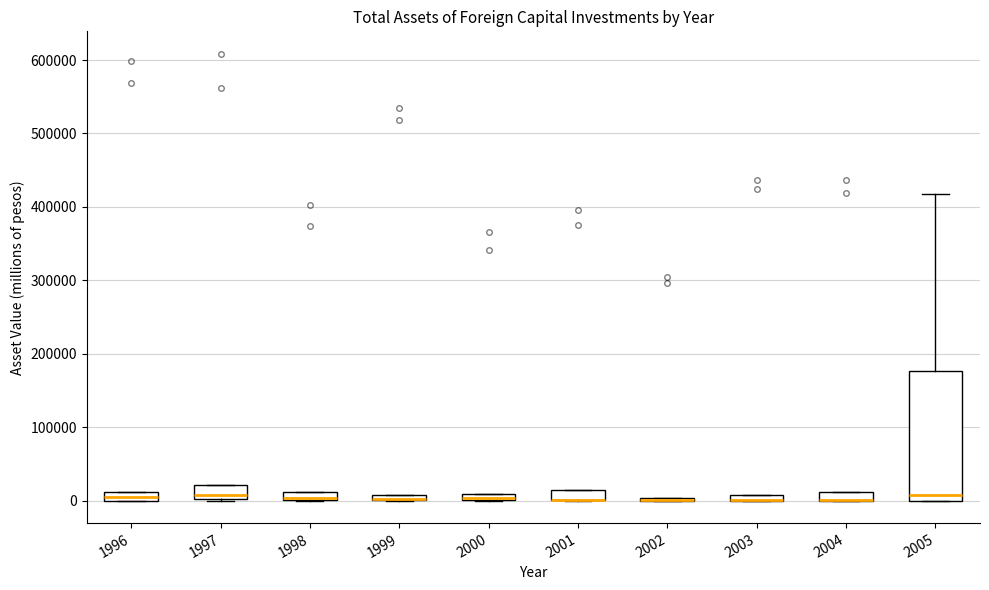

Where is the lower edge of the box at x = 1998 on the y-axis? The values are not printed on the chart, so give them approximately, as read against the axis.

0